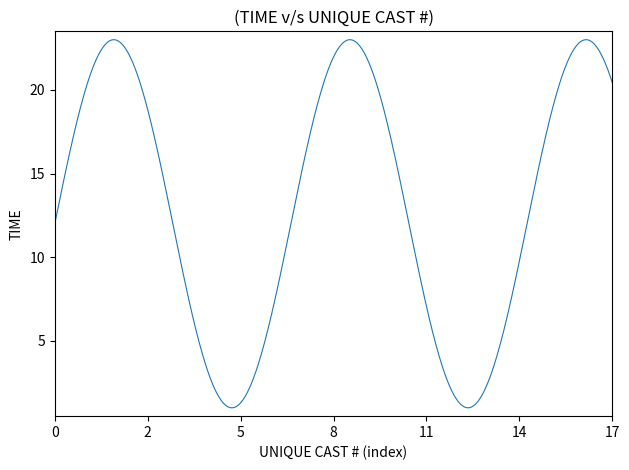

What is the maximum value shown in the chart?

23.0